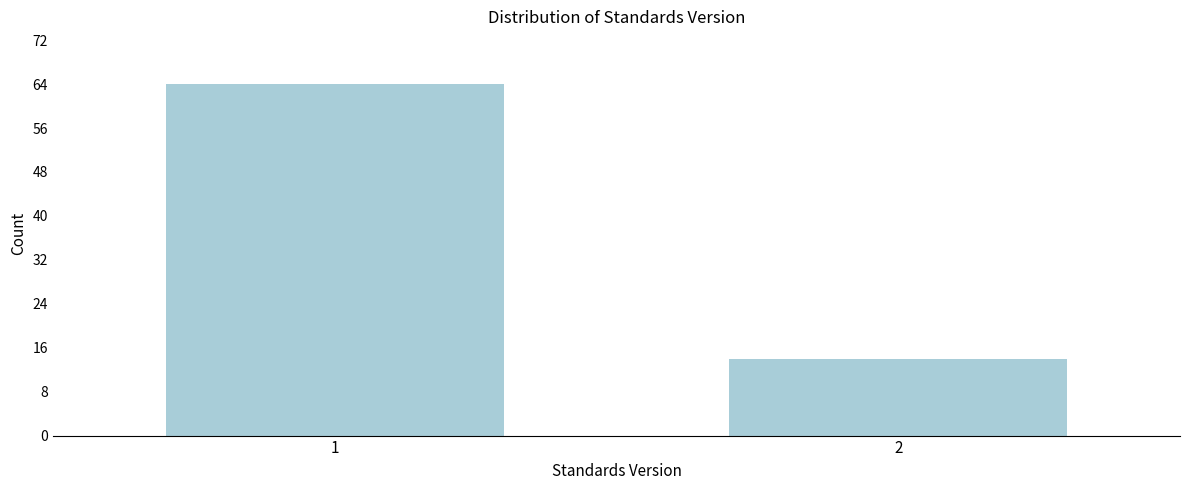

Reading right to left, extract all data points from this chart.

14	64